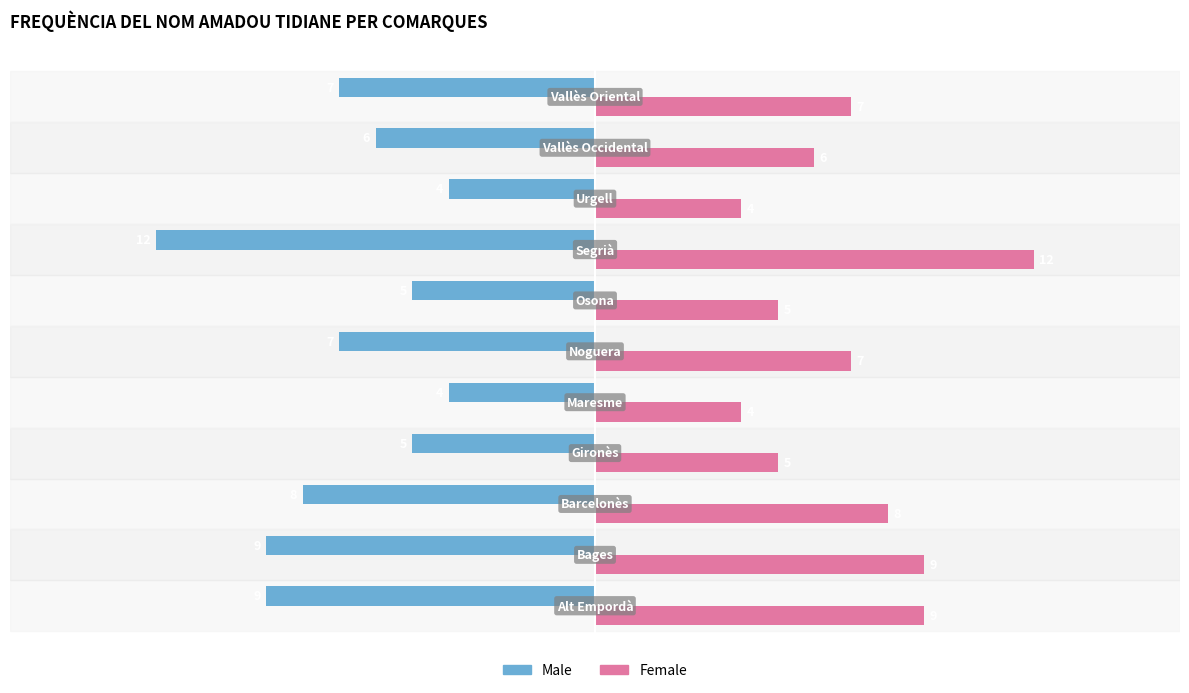

What is the difference between the maximum and second lowest values in the Female series?

8